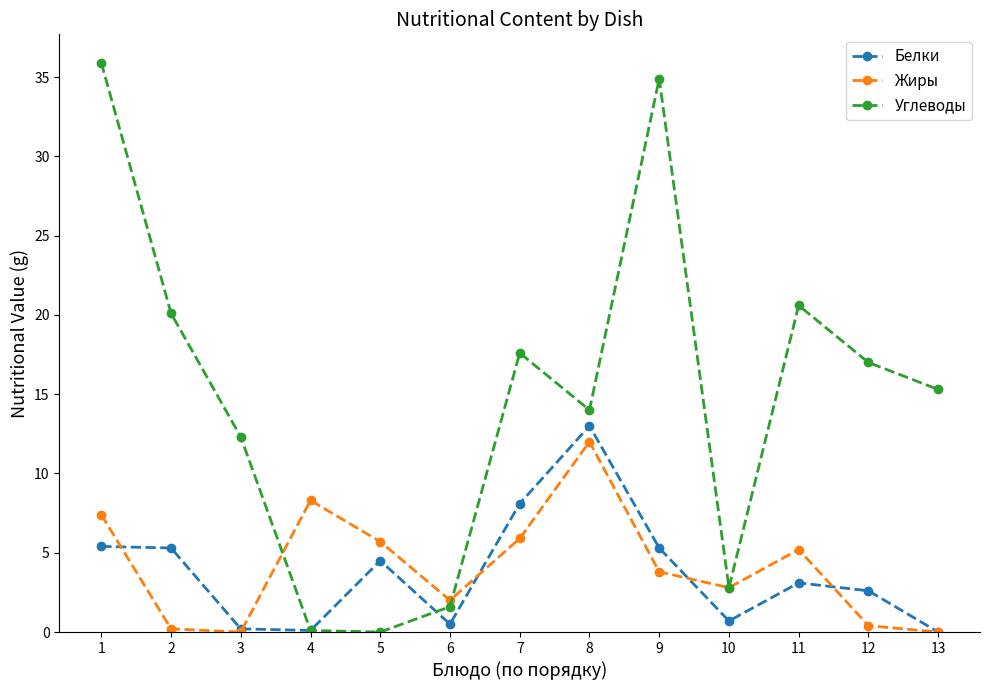

Between 7 and 13, which series saw the biggest shift?

Белки